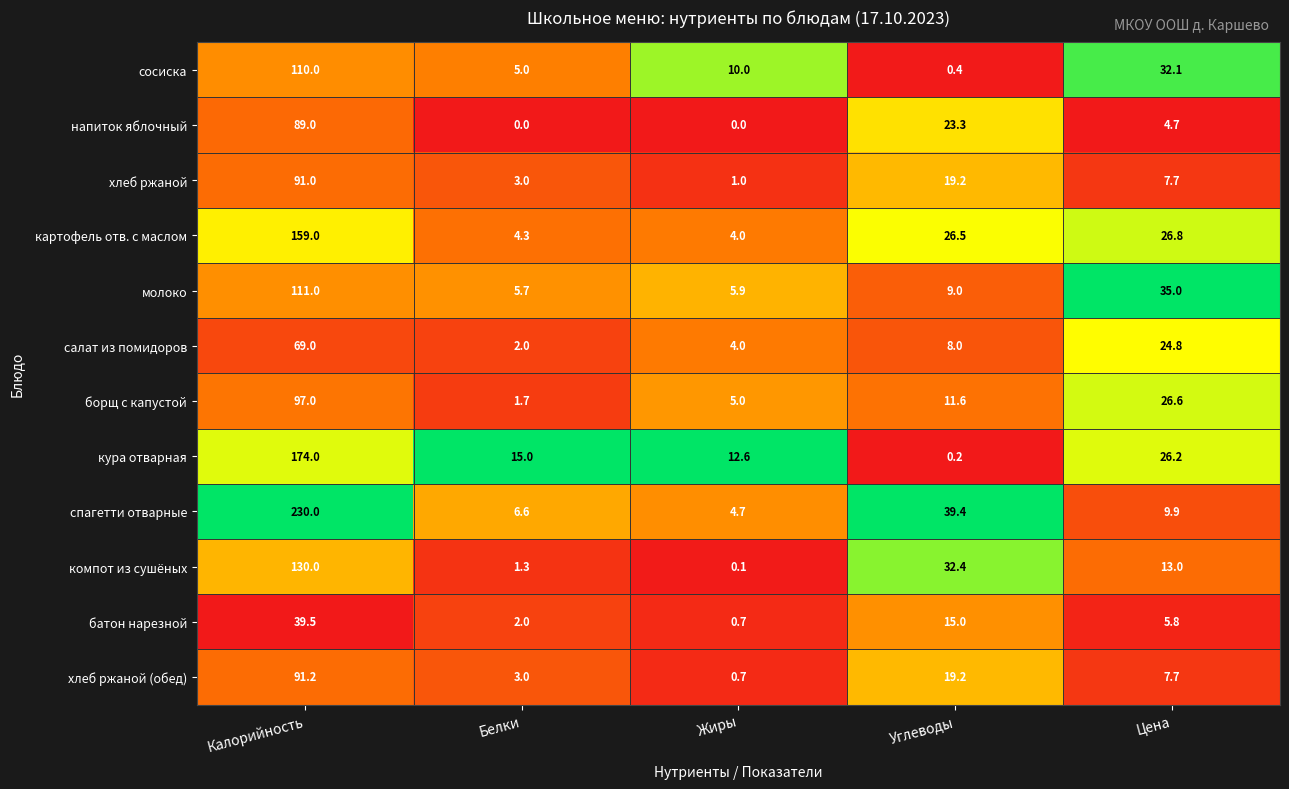

Which series has the largest total across all categories?

спагетти отварные